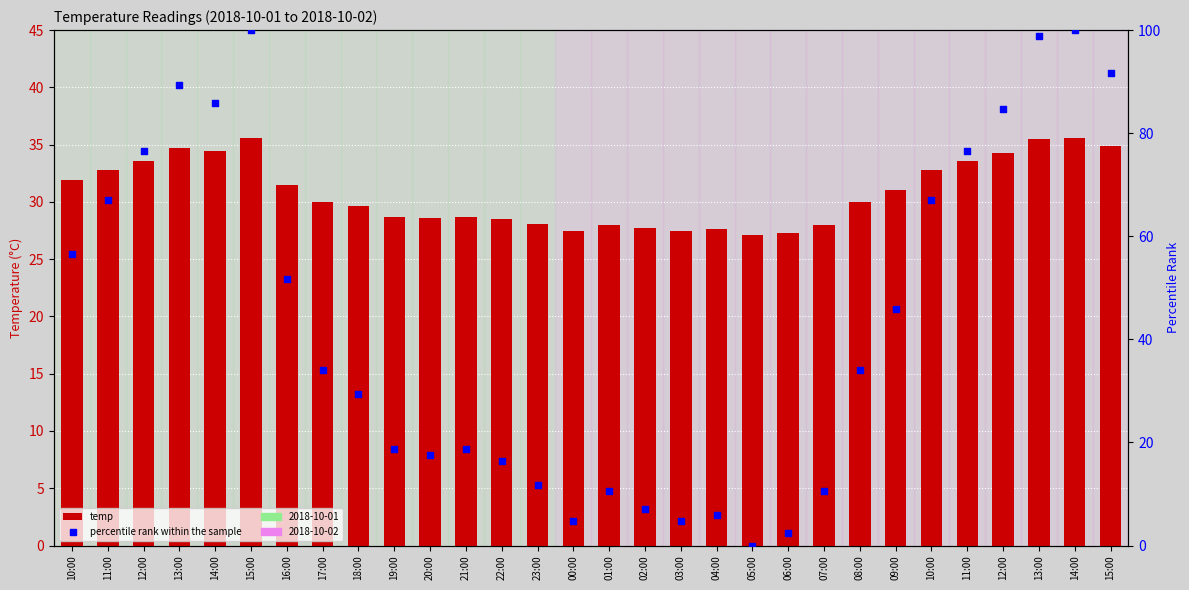

What is the total value across all series at 02:00?

34.8